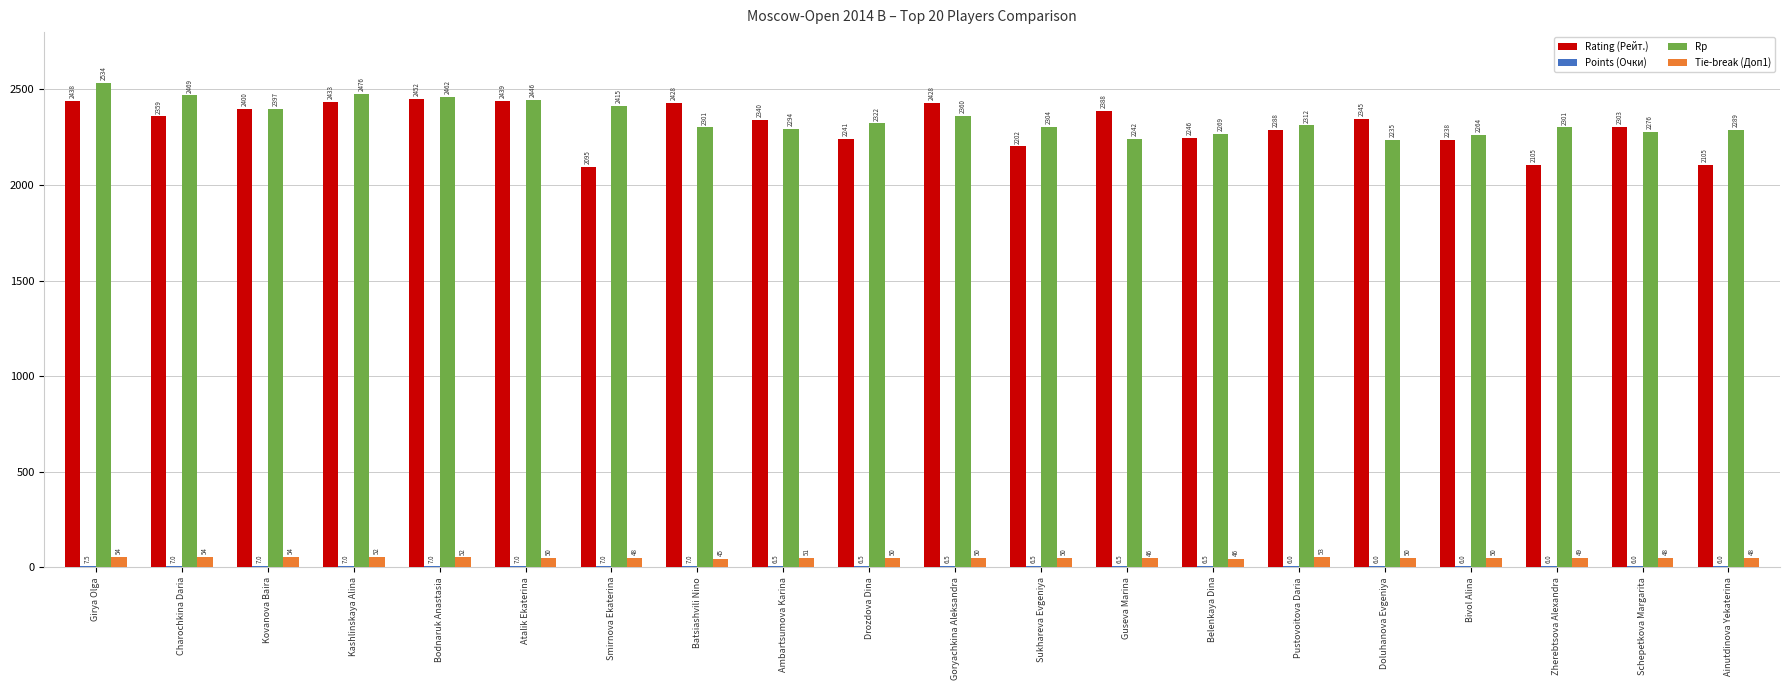

What is the maximum value shown in the chart?

2534.0